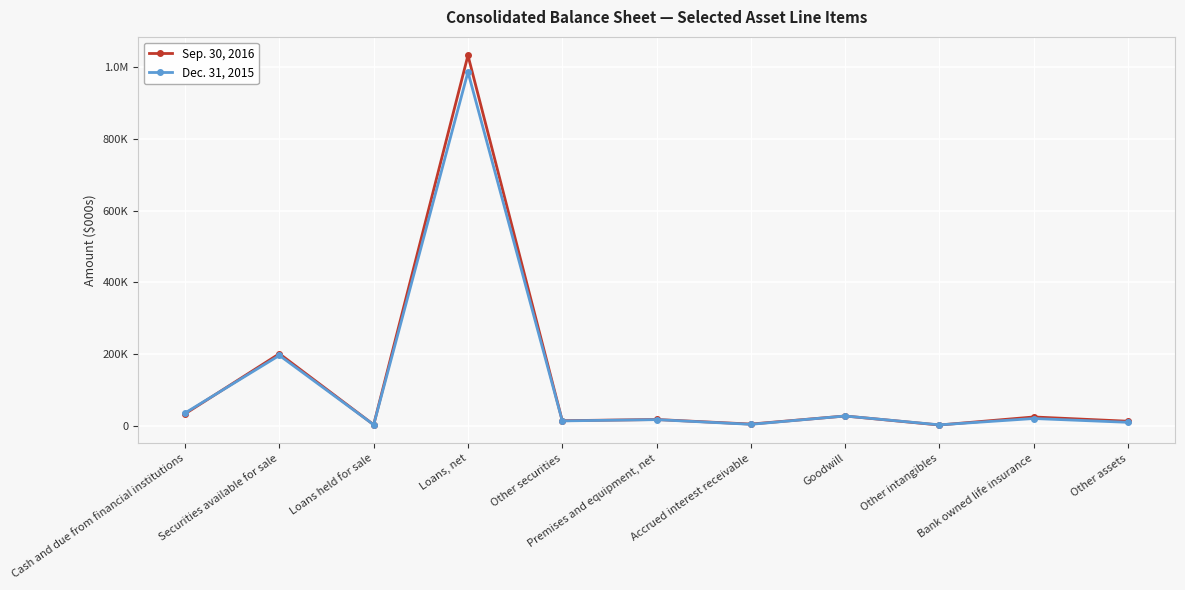

The Dec. 31, 2015 series shows 1344 at Other intangibles. True or false?

False